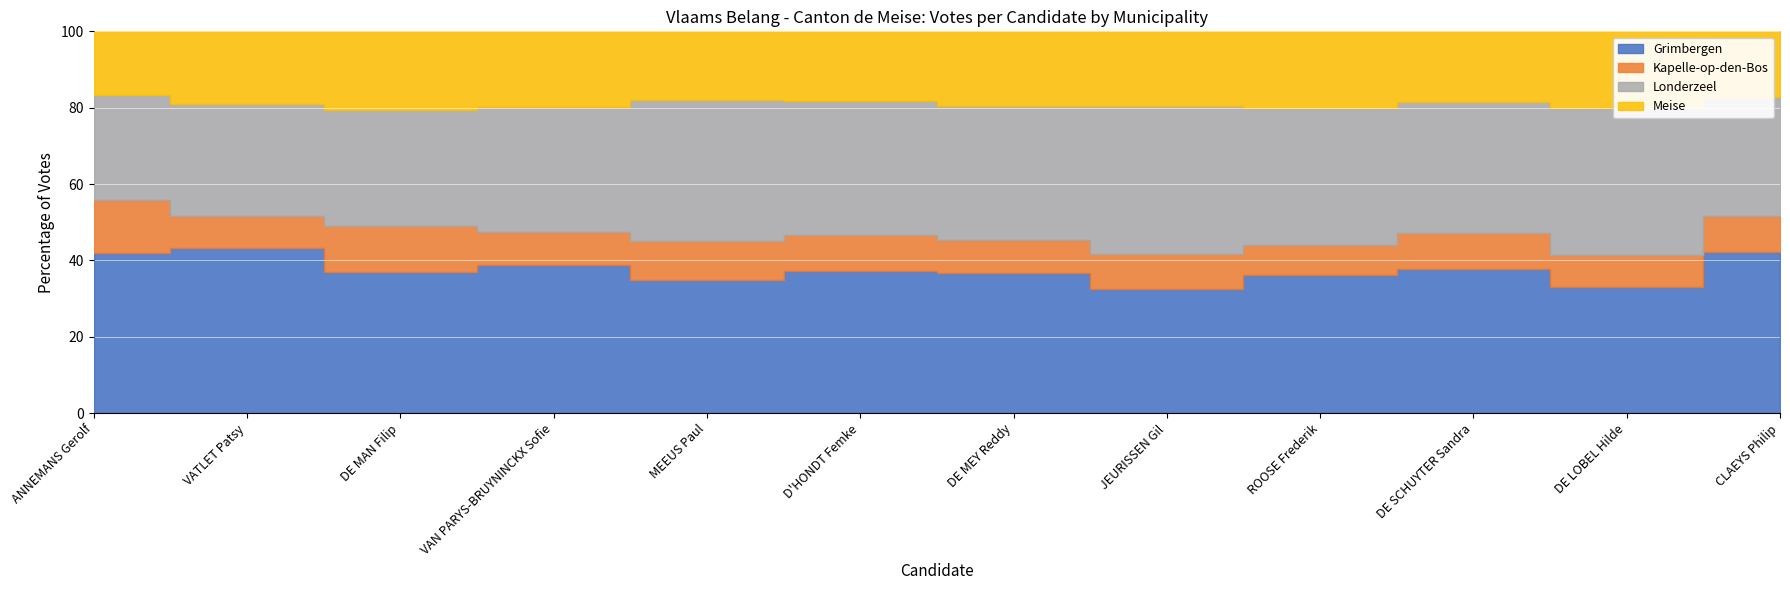

Which series changed the most between D'HONDT Femke and JEURISSEN Gil?

Grimbergen